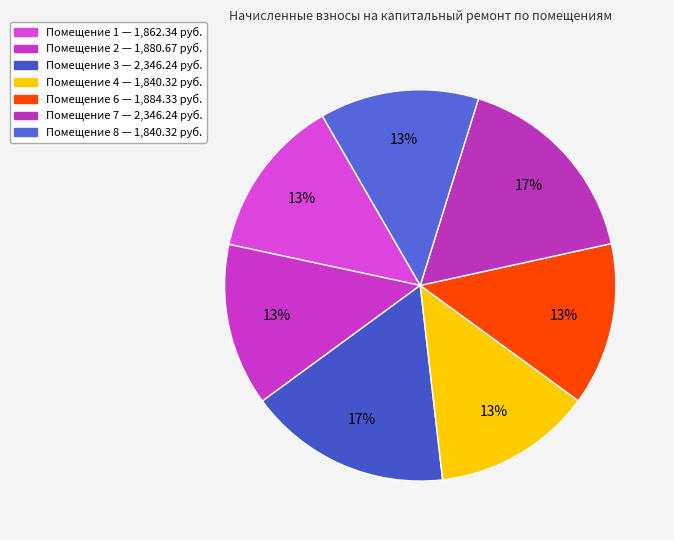

How many slices are in this pie chart?

7